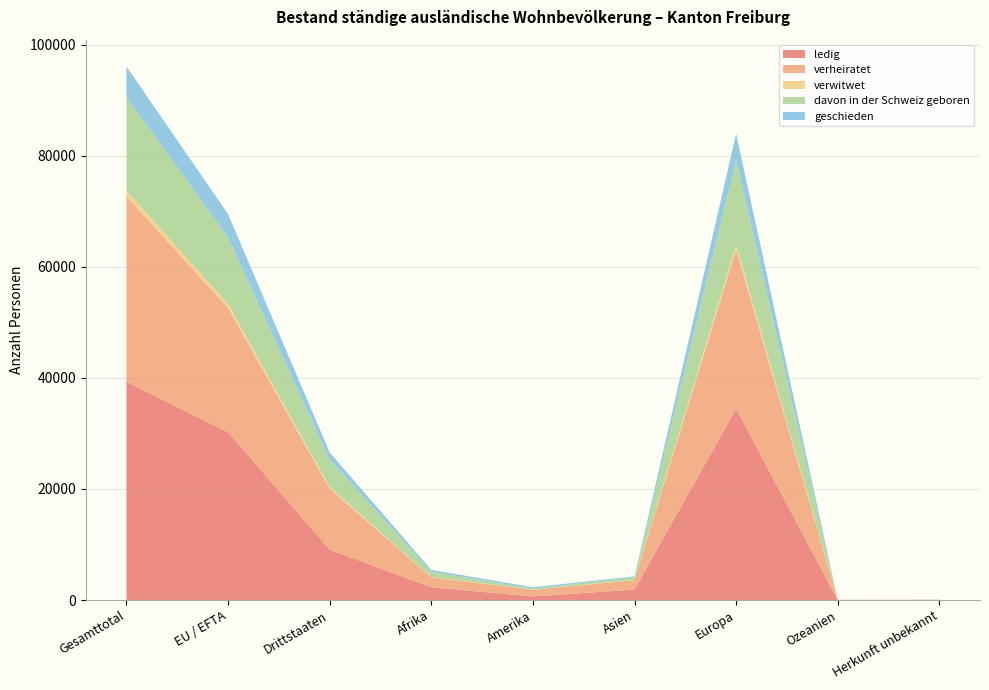

Reading right to left, what are all the values shown in this chart?

ledig: 28	7	34446	1876	648	2299	9074	30230	39304
verheiratet: 17	26	28658	1677	1205	1767	10990	22360	33350
verwitwet: 0	0	882	59	29	67	321	716	1037
davon in der Schweiz geboren: 11	1	15206	506	148	963	4885	11950	16835
geschieden: 4	4	4783	157	270	338	1315	4241	5556